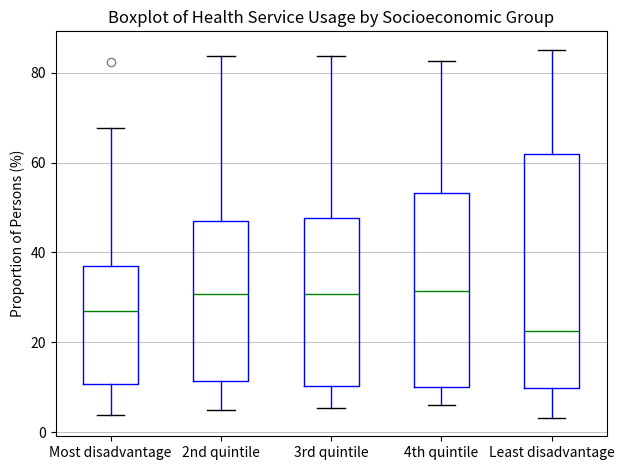

Comparing the boxes themselves (not the whiskers), which one is the tallest?

Least disadvantage